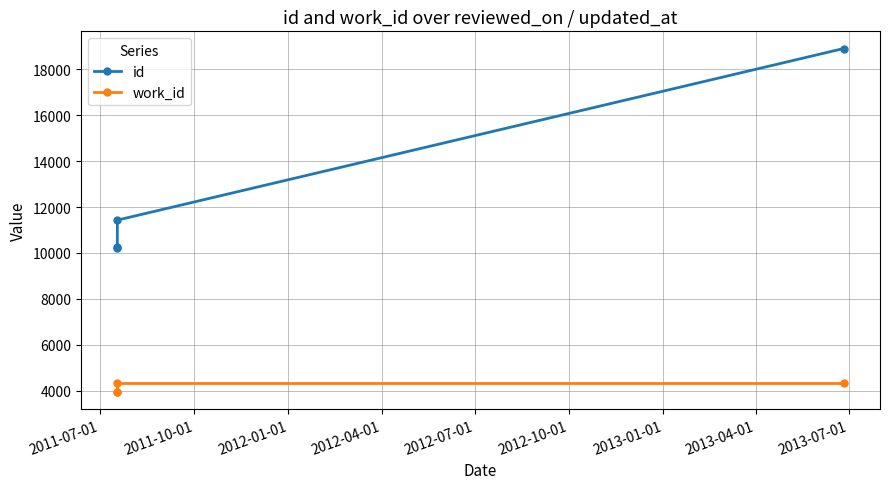

What position from the left is 2012-04-01?

4